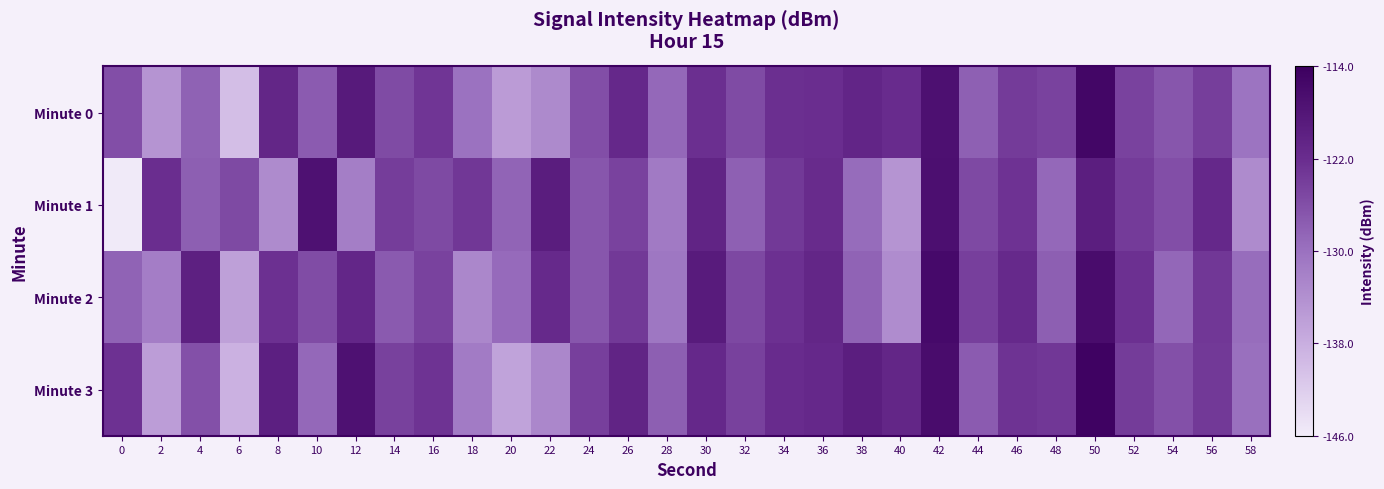

What is the spread (max minus min) of values at 18?

9.6